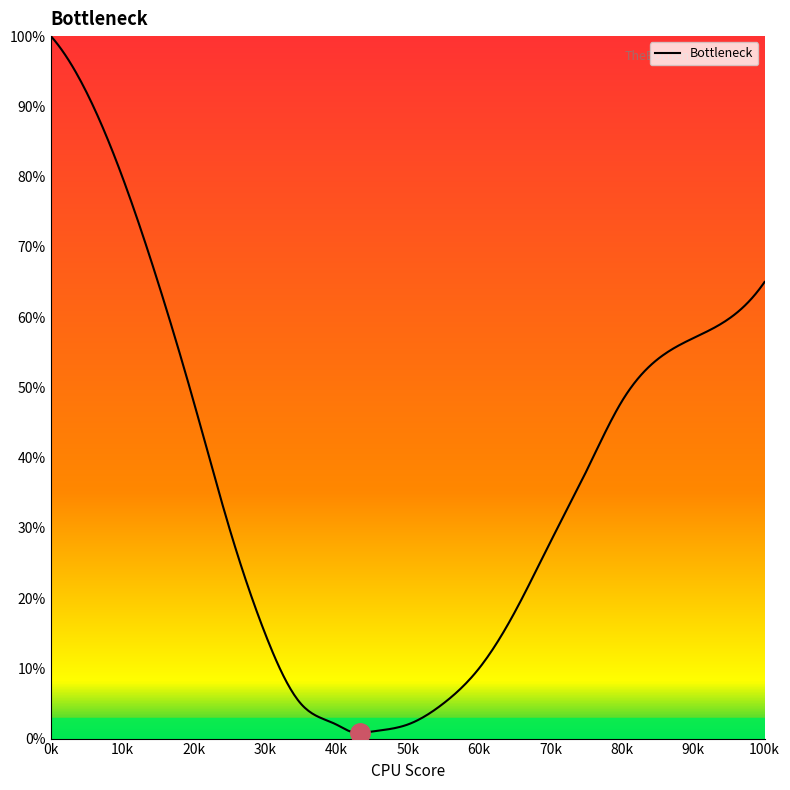

Count the number of data series in this chart.

1